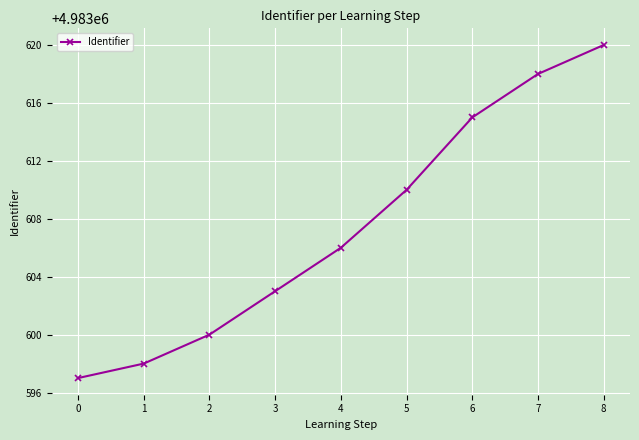

Reading left to right, transcribe all the data shown in this chart.

0=4983597	1=4983598	2=4983600	3=4983603	4=4983606	5=4983610	6=4983615	7=4983618	8=4983620